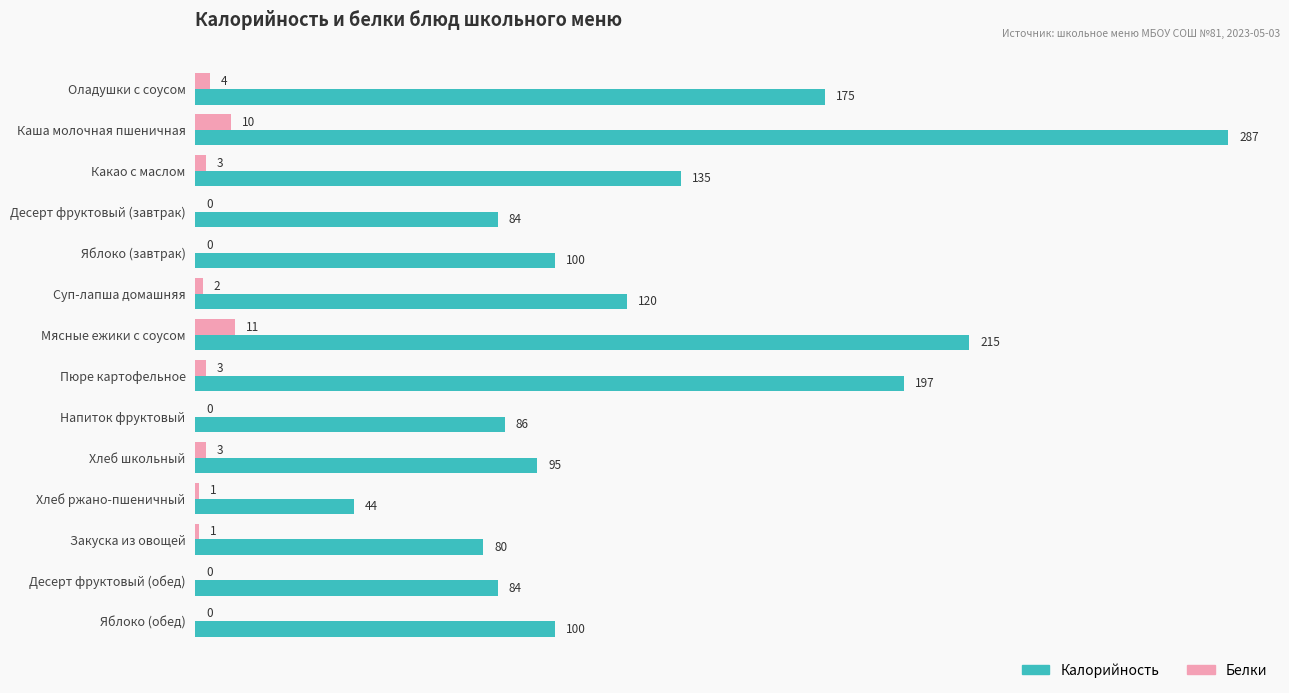

Which category has the highest value in the Белки series?

Мясные ежики с соусом